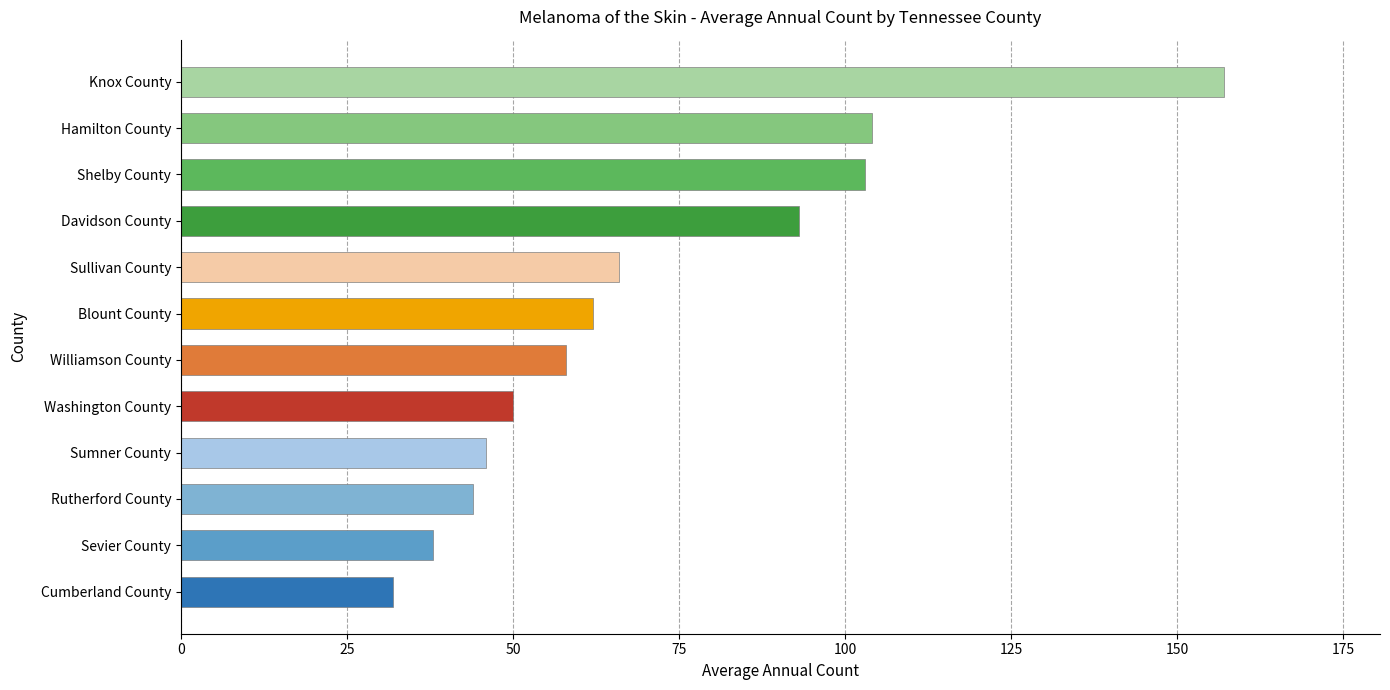

What is the sum of all values?

853